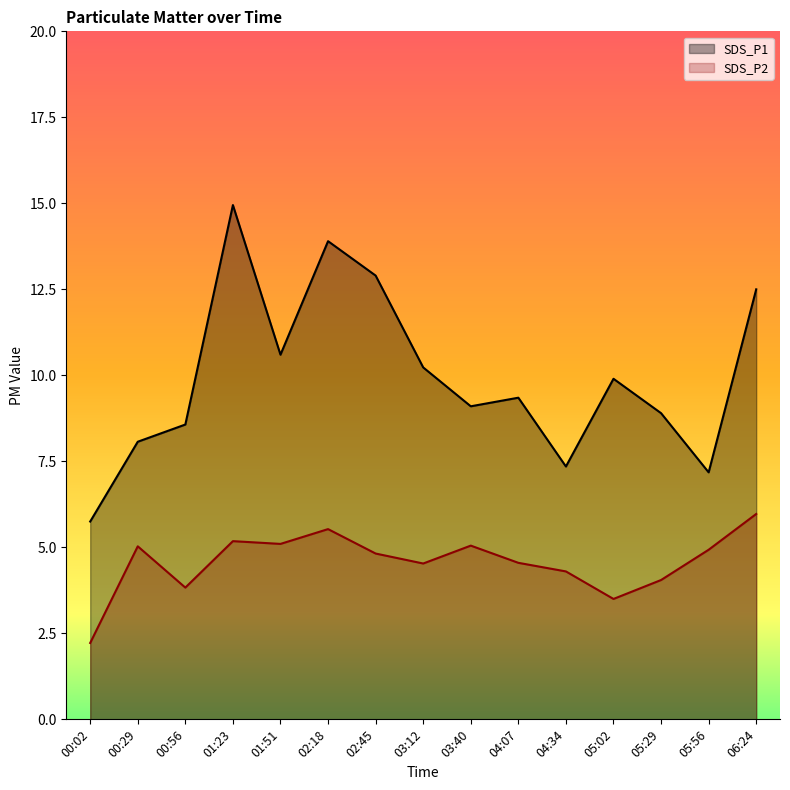

Which series has the largest total across all categories?

SDS_P1